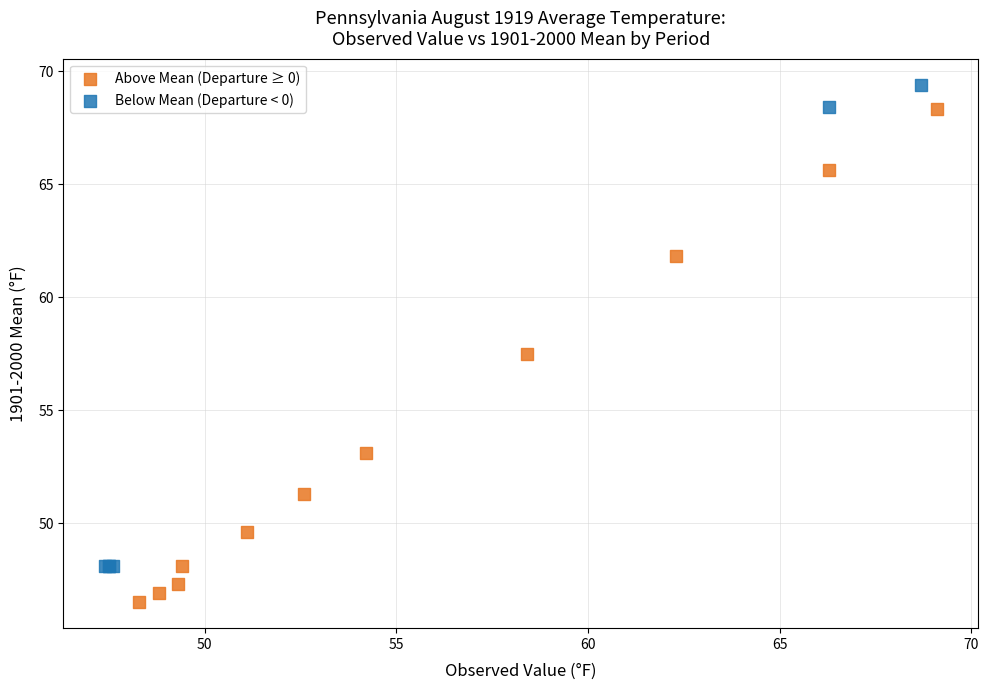

Which series contains the lowest Y value?

Above Mean (Departure ≥ 0)